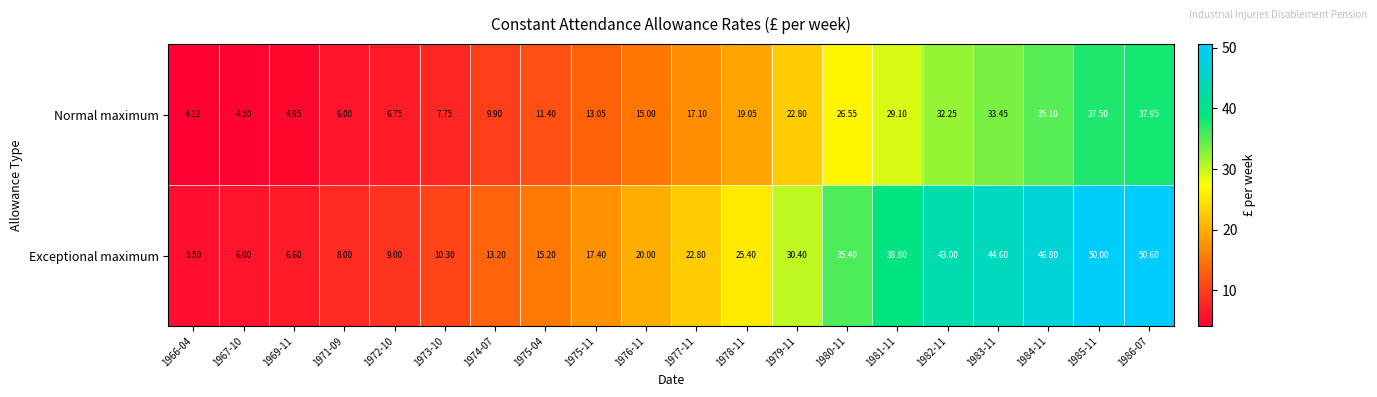

Which series has the widest spread of values?

Exceptional maximum